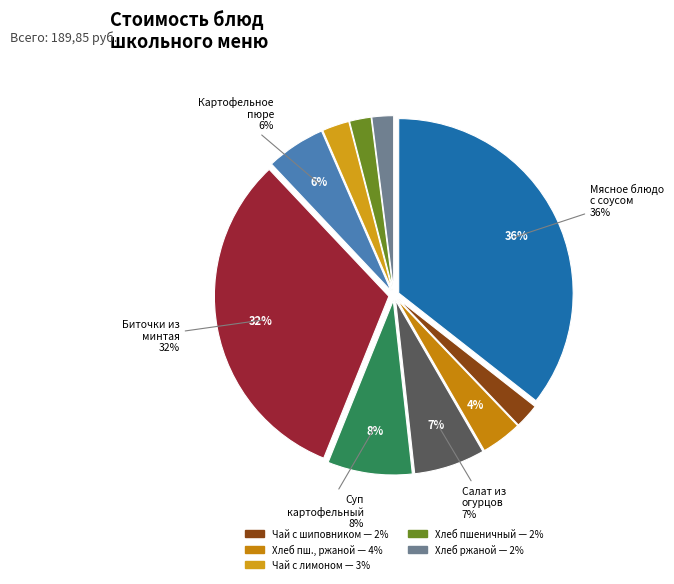

How many segments does this pie chart have?

10